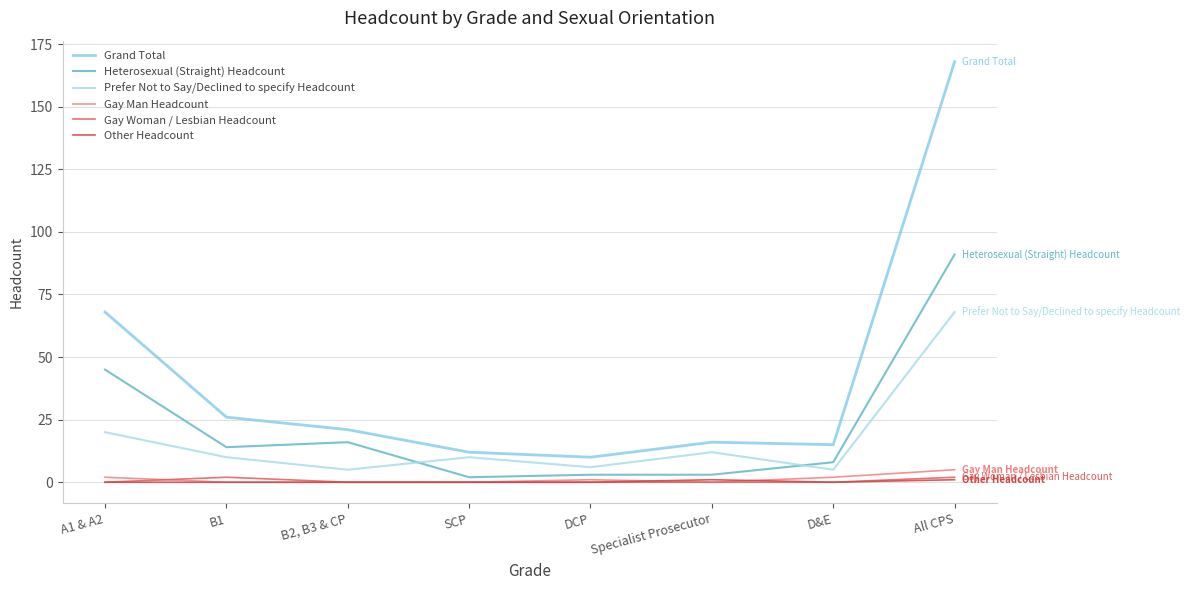

How many distinct data groups are displayed?

6